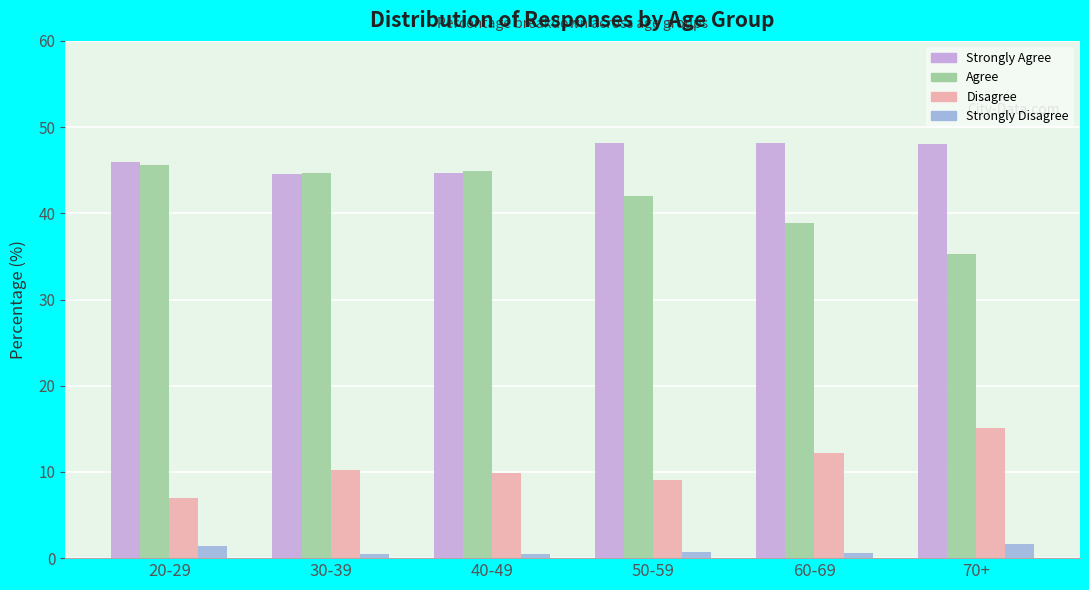

The Disagree series shows 26.7 at 70+. True or false?

False